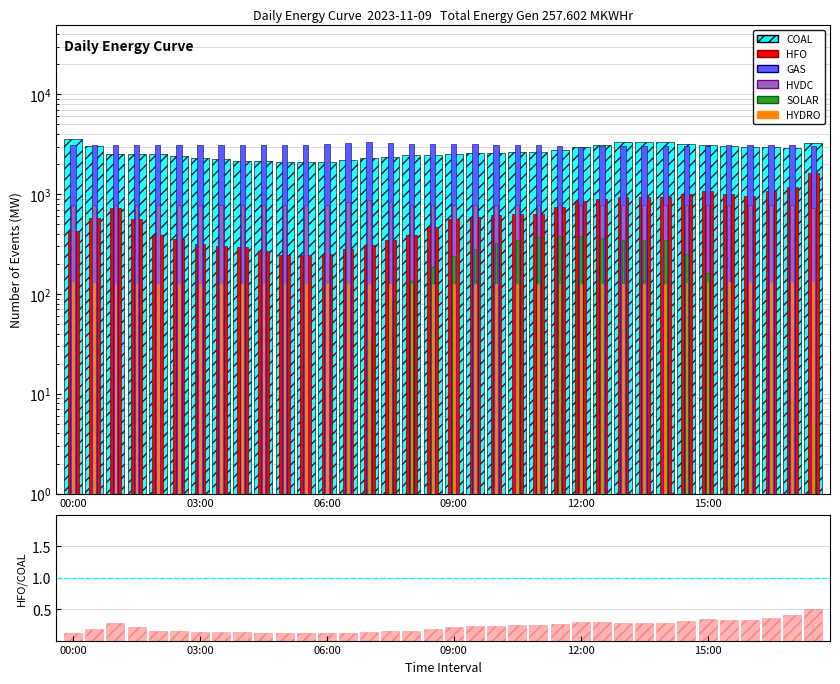

Between 08:00 and 16:30, which series saw the biggest shift?

HFO